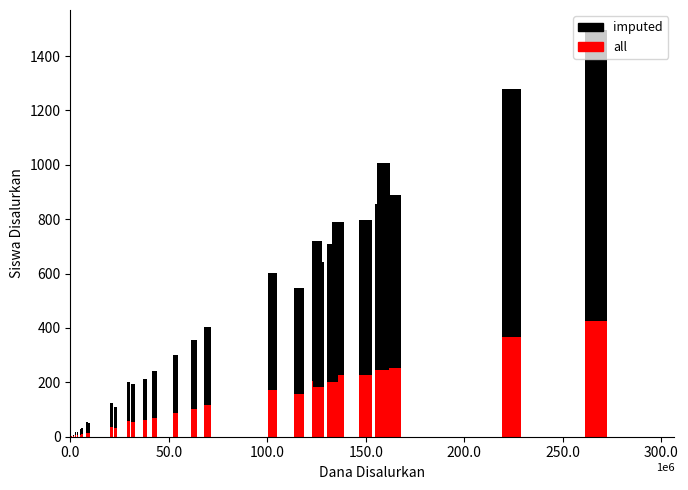

How many bars are there in total?

62